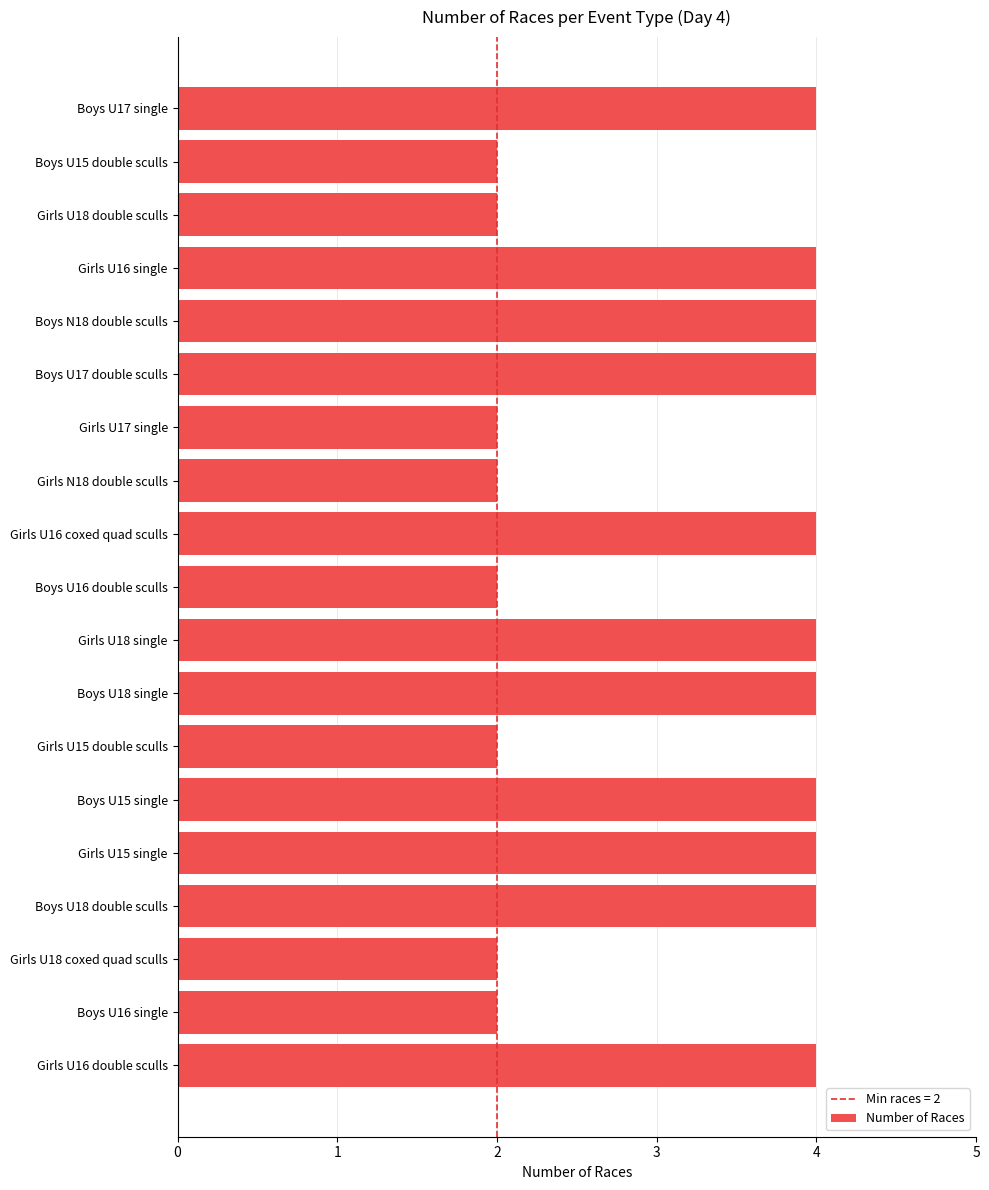

What is the ratio of the value at Boys U18 double sculls to the value at Boys U17 single?

1.0